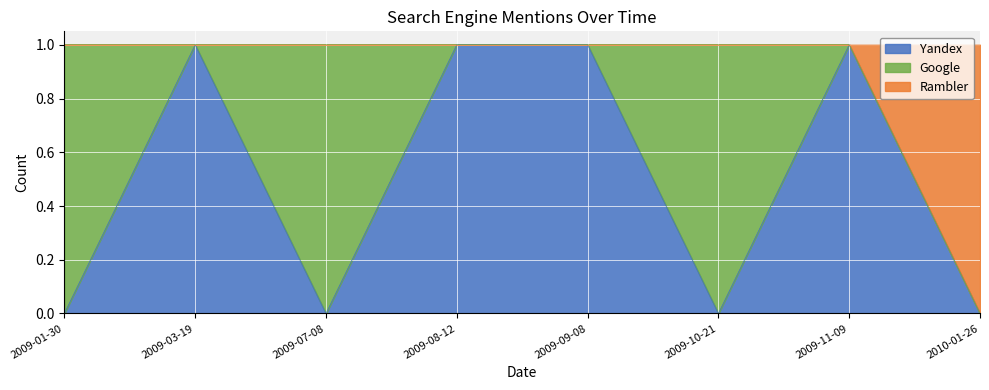

The Yandex series shows 0 at 2009-10-21. True or false?

True